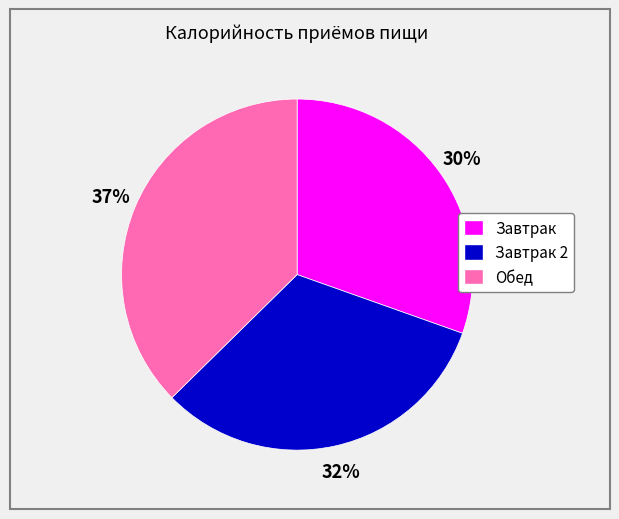

Is the sum of Завтрак and Обед greater than half?

Yes